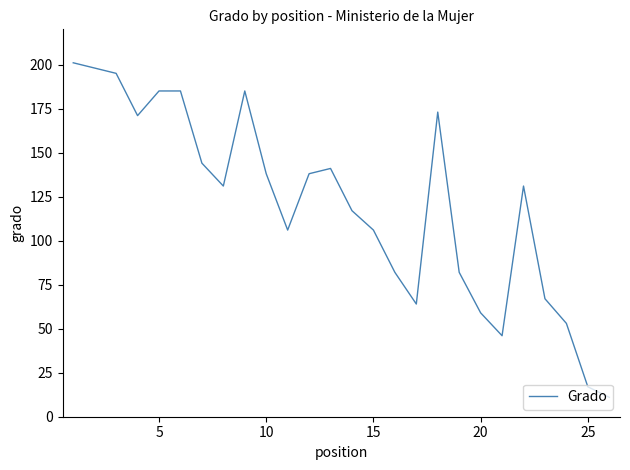

What is the maximum value shown in the chart?

201